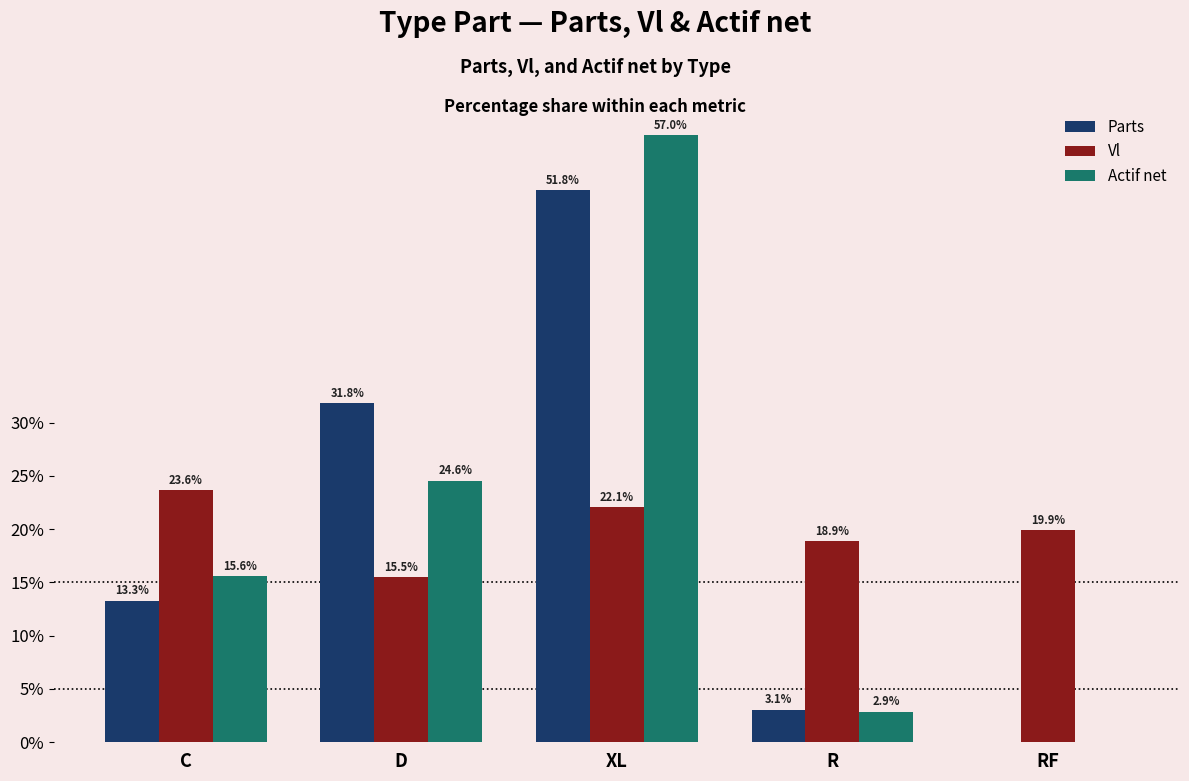

Which category has the highest value in the Actif net series?

XL